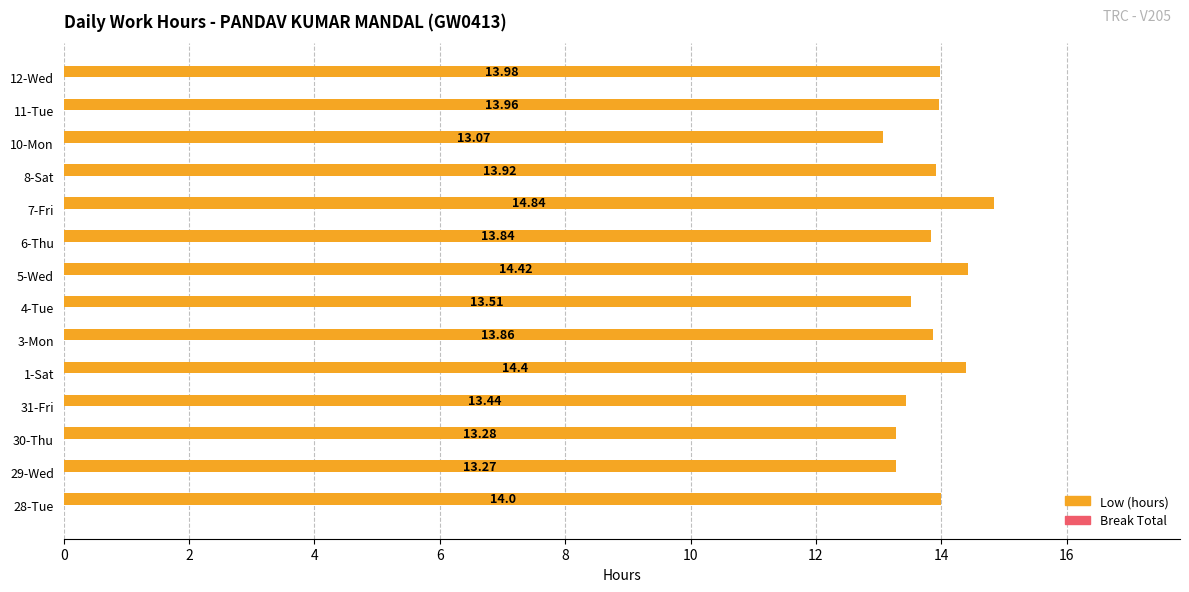

Rank the categories by value from highest to lowest.

7-Fri, 5-Wed, 1-Sat, 28-Tue, 12-Wed, 11-Tue, 8-Sat, 3-Mon, 6-Thu, 4-Tue, 31-Fri, 30-Thu, 29-Wed, 10-Mon